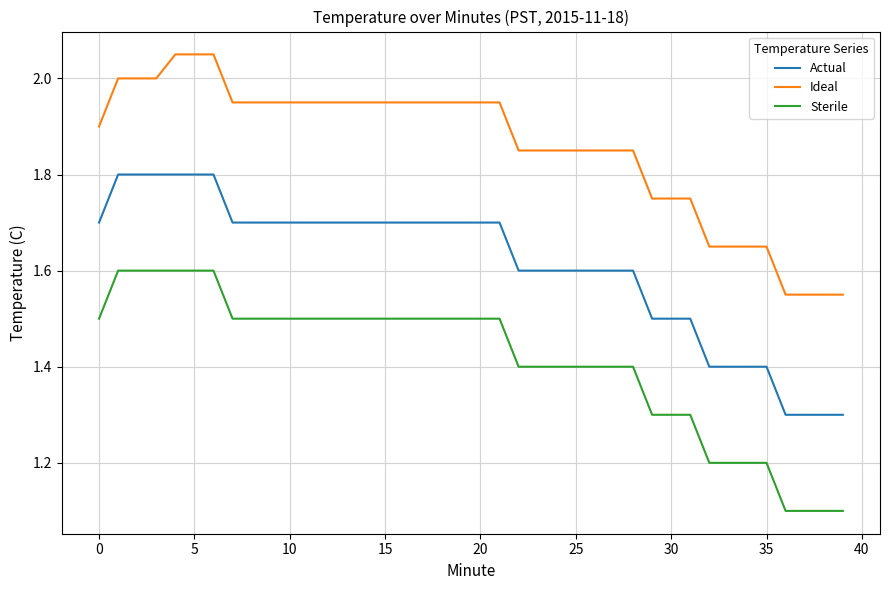

What is the difference between the maximum and minimum values in the Sterile series?

0.5